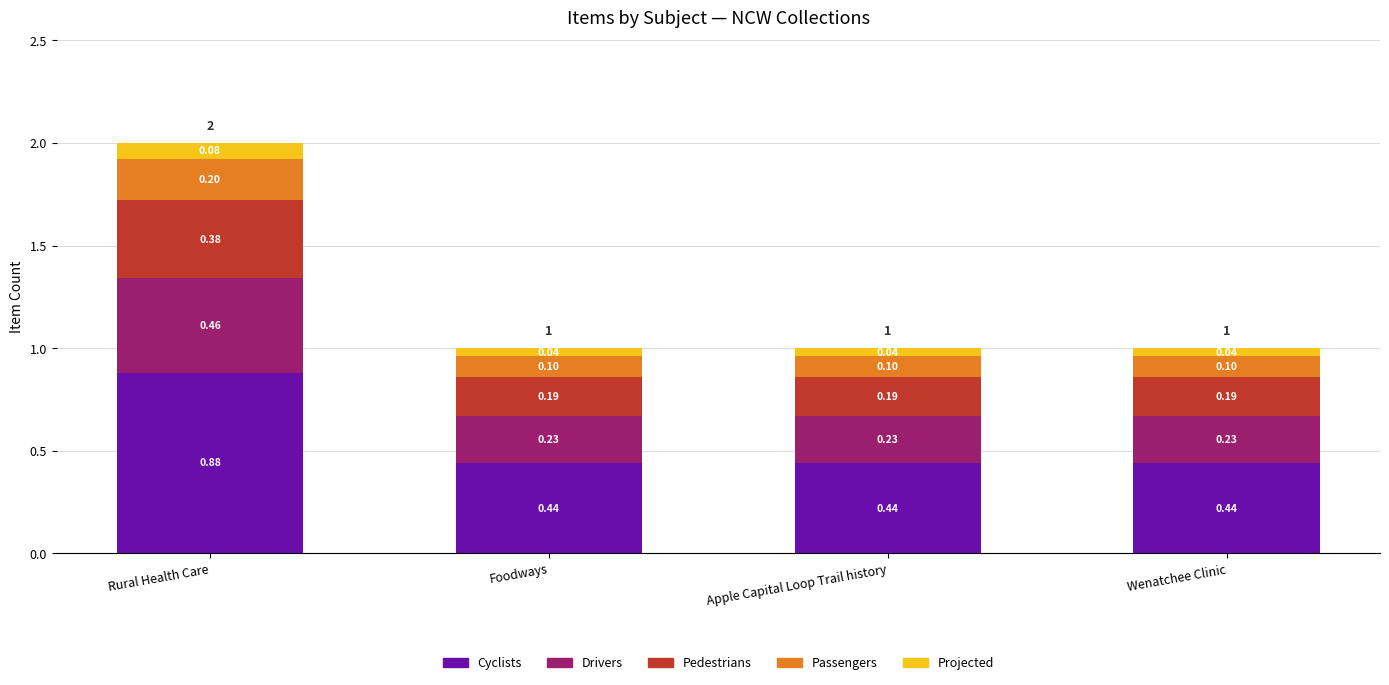

At which category is the sum across all series the highest?

Rural Health Care